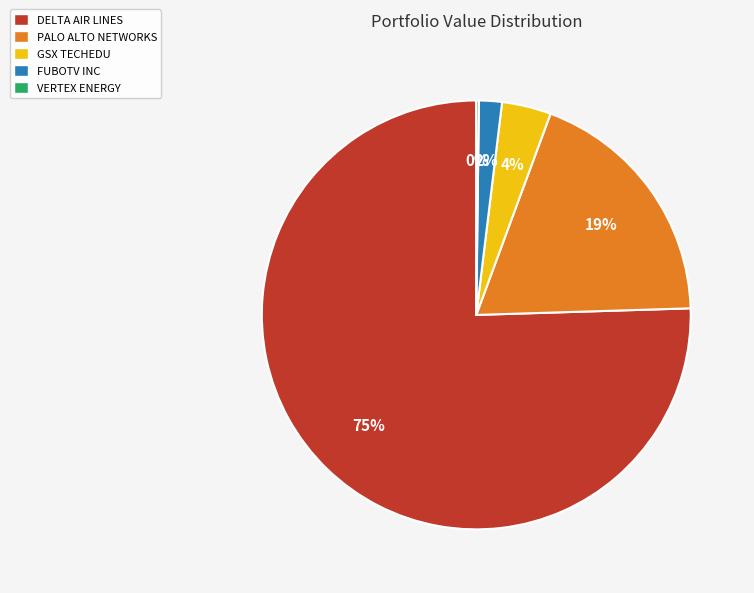

Do FUBOTV INC and GSX TECHEDU together represent more than half of the pie?

No